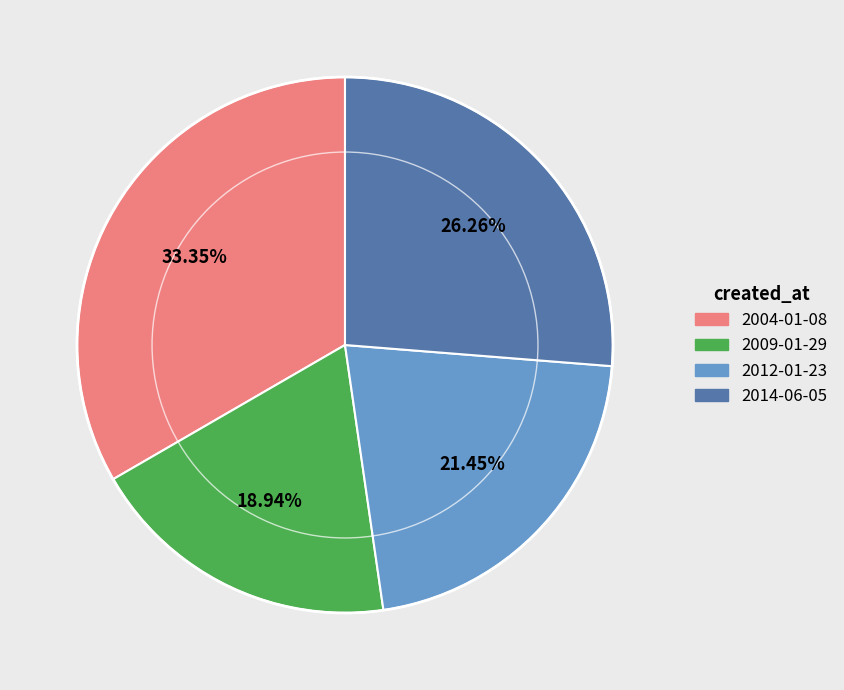

Is there a majority slice in this chart?

No